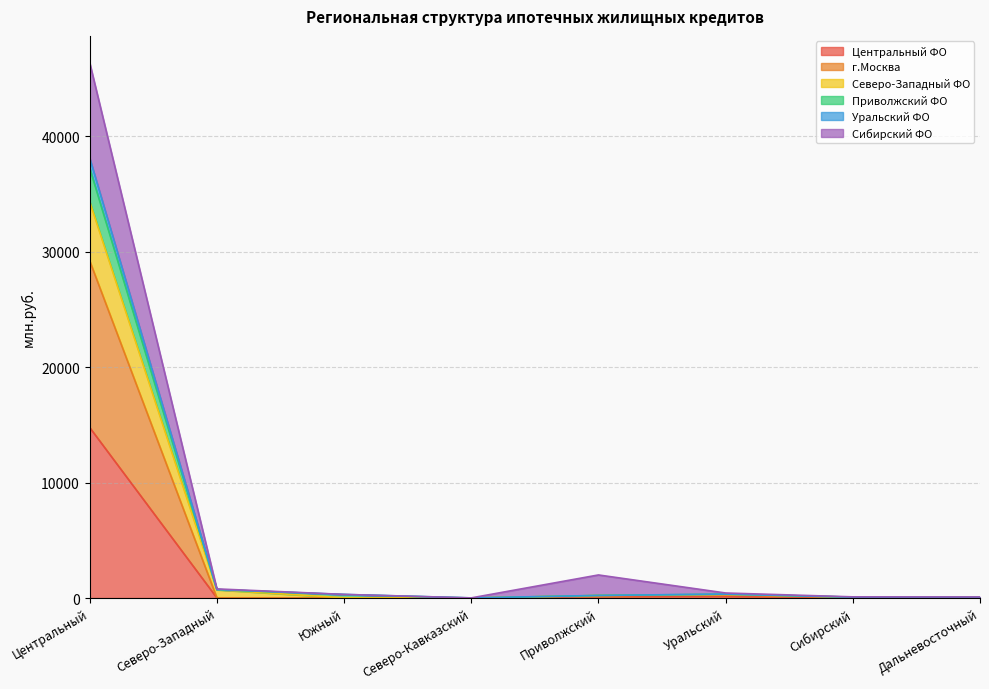

At which category is the sum across all series the highest?

Центральный